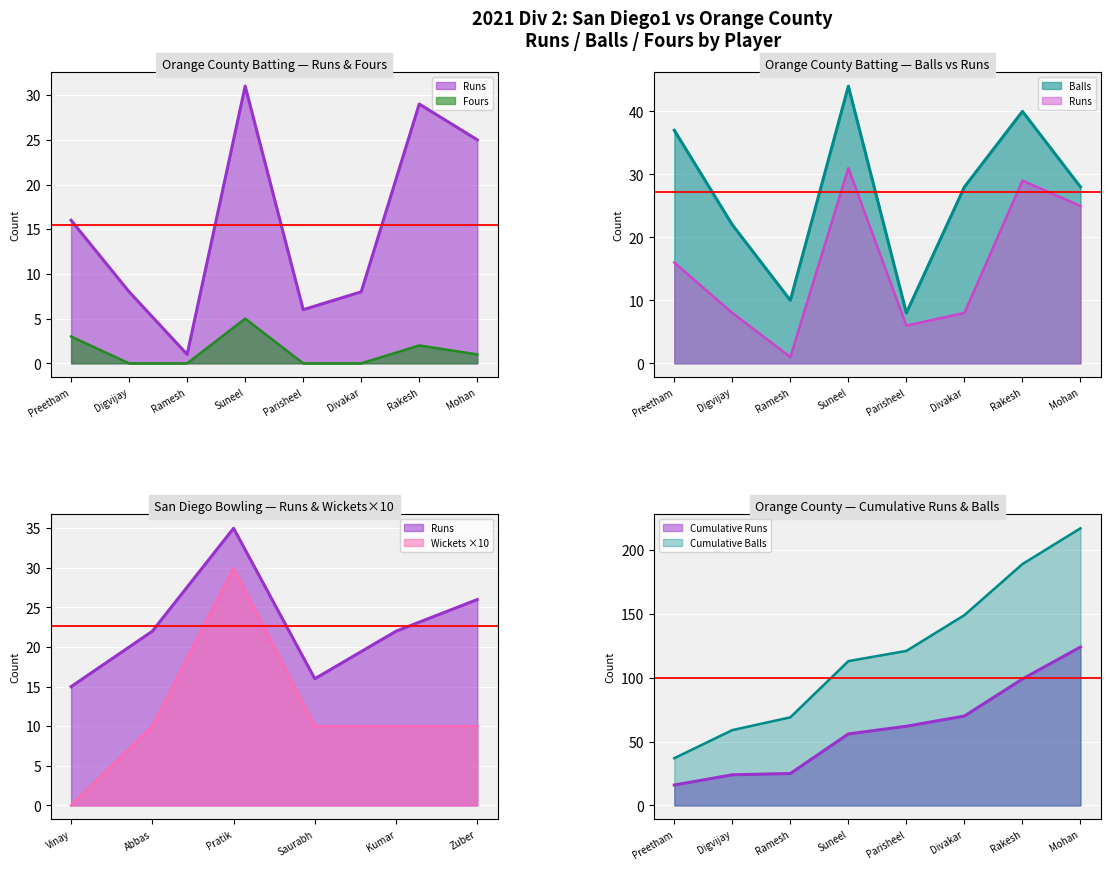

At which category is the sum across all series the highest?

Suneel